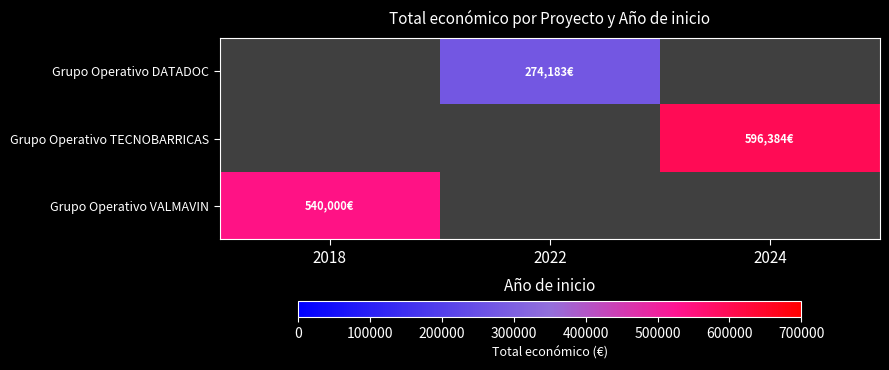

At 2022, list the series in order from largest to smallest.

Grupo Operativo DATADOC, Grupo Operativo TECNOBARRICAS, Grupo Operativo VALMAVIN